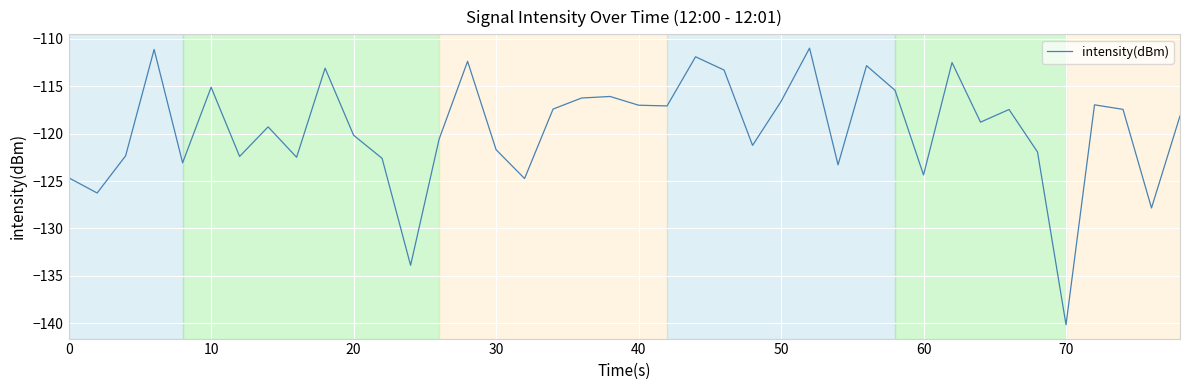

What is the minimum value shown in the chart?

-140.2